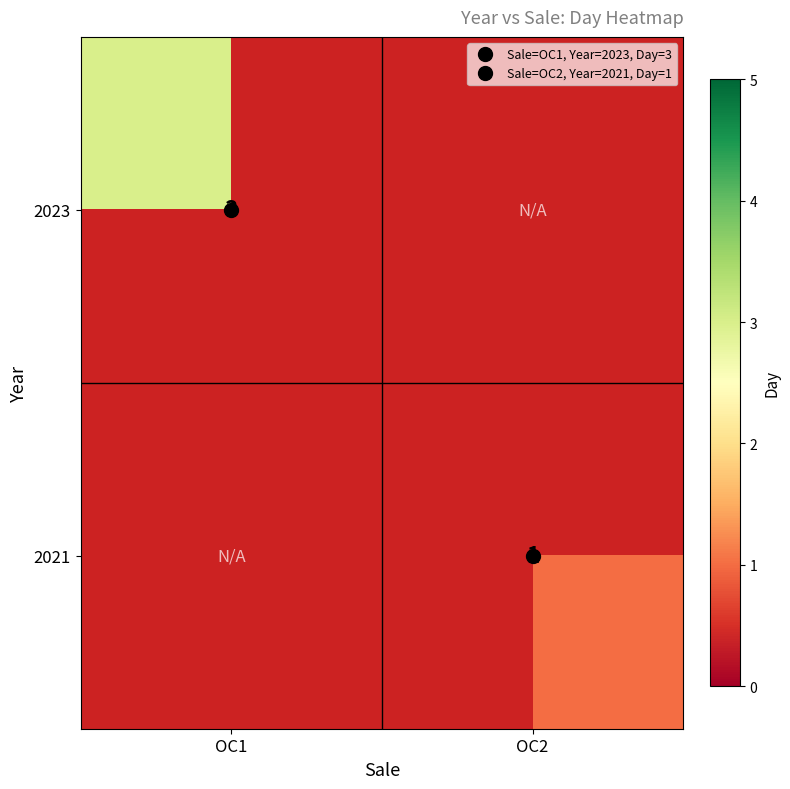

How many values in 2021 are above zero?

1